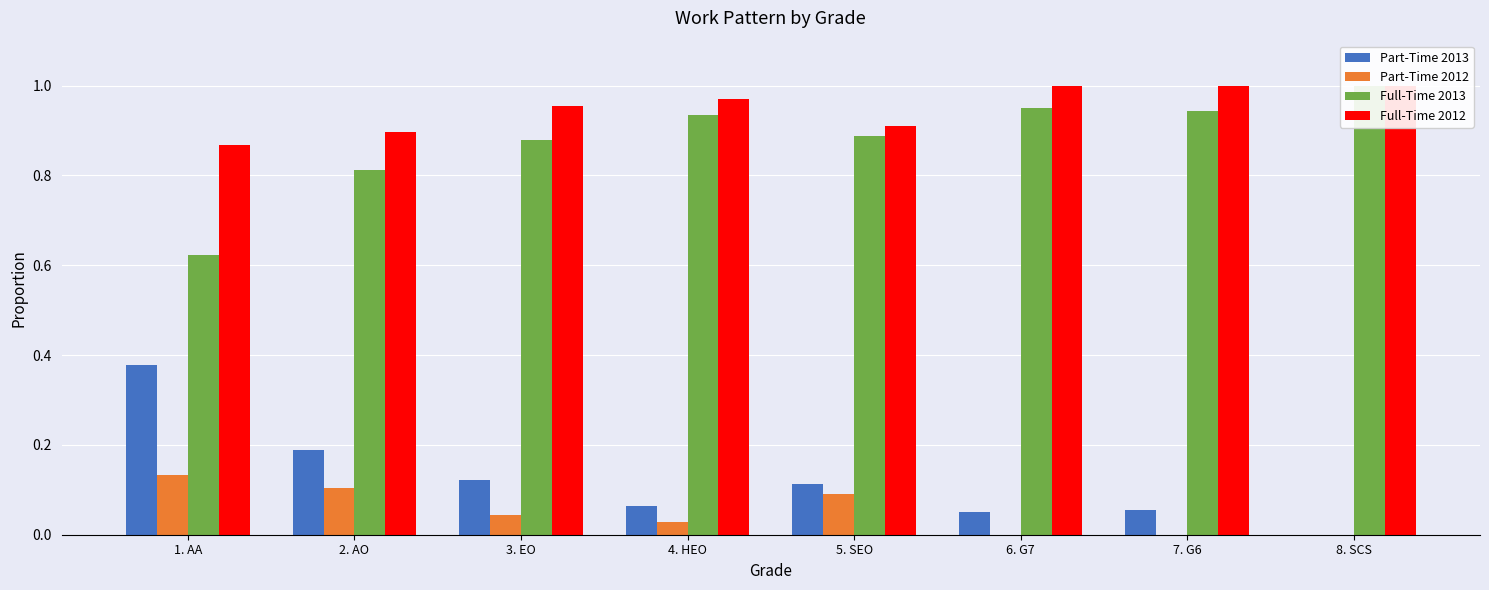

What is the spread (max minus min) of values at 8. SCS?

1.0